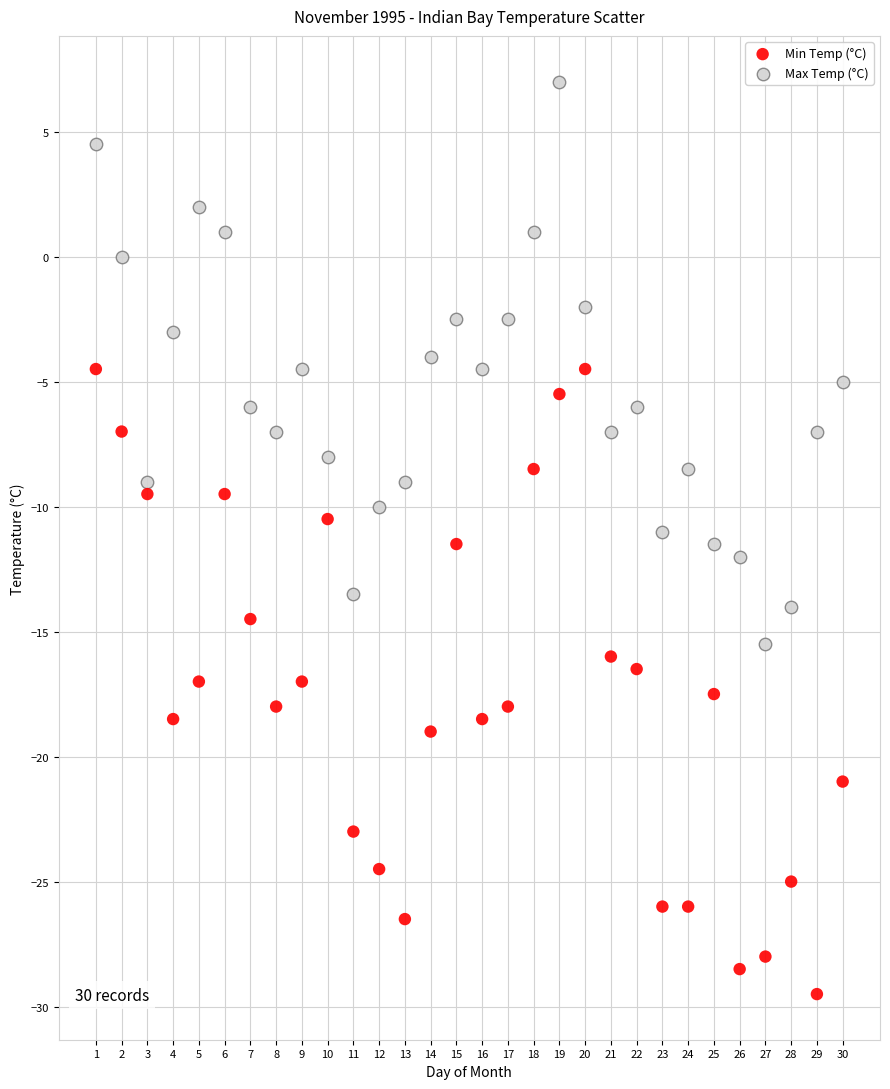

Which series contains the lowest Y value?

Min Temp (°C)